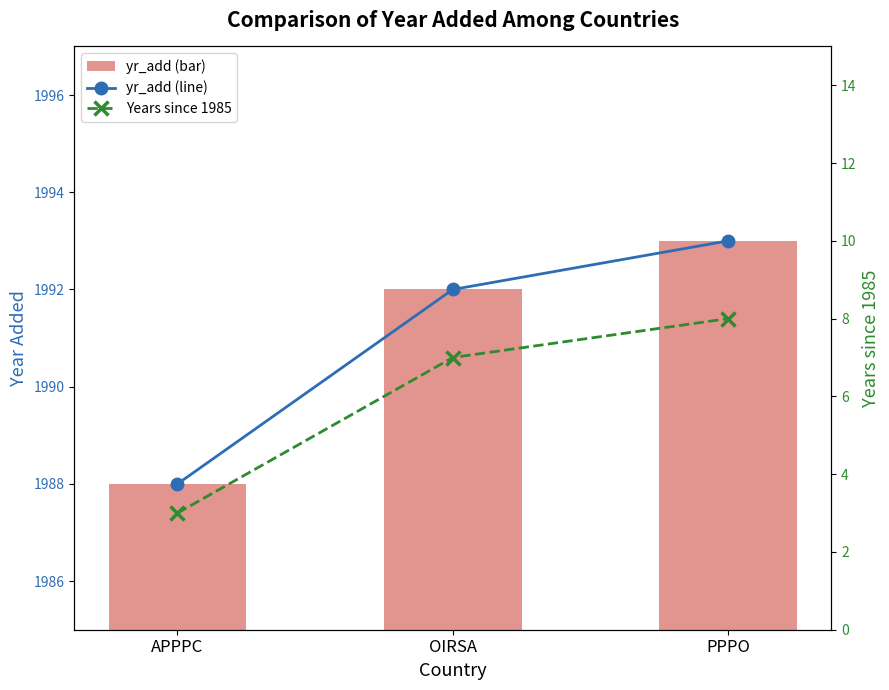

Are the bars grouped side by side (vs. stacked)?

Yes